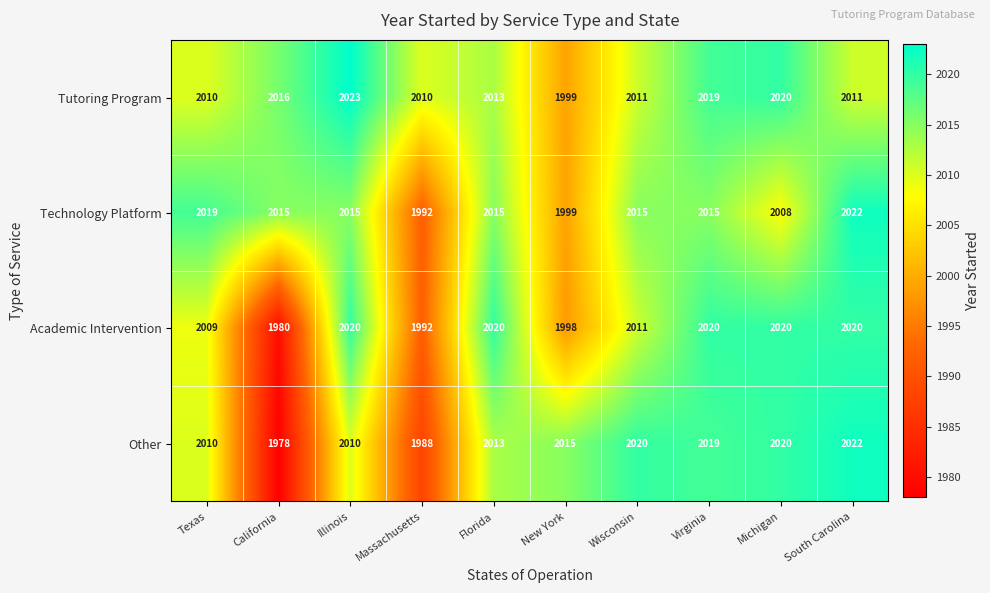

At which category does the chart reach its minimum across all series?

California